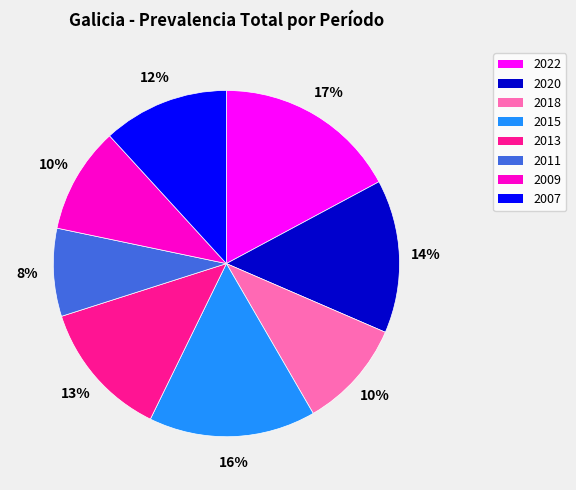

Which has a higher value, 2011 or 2009?

2009